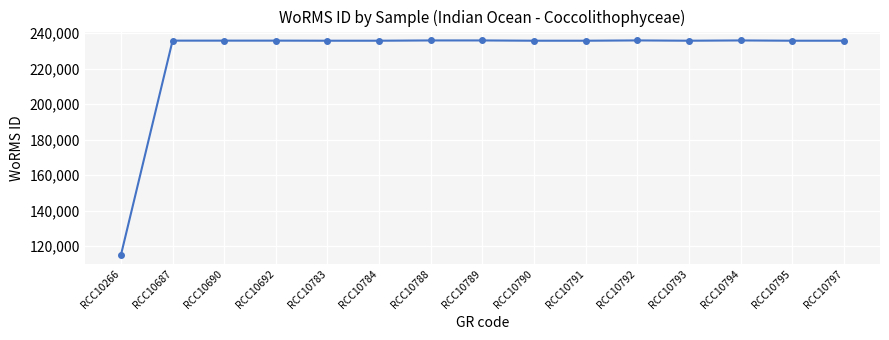

What is the difference between the maximum and minimum values?

120911